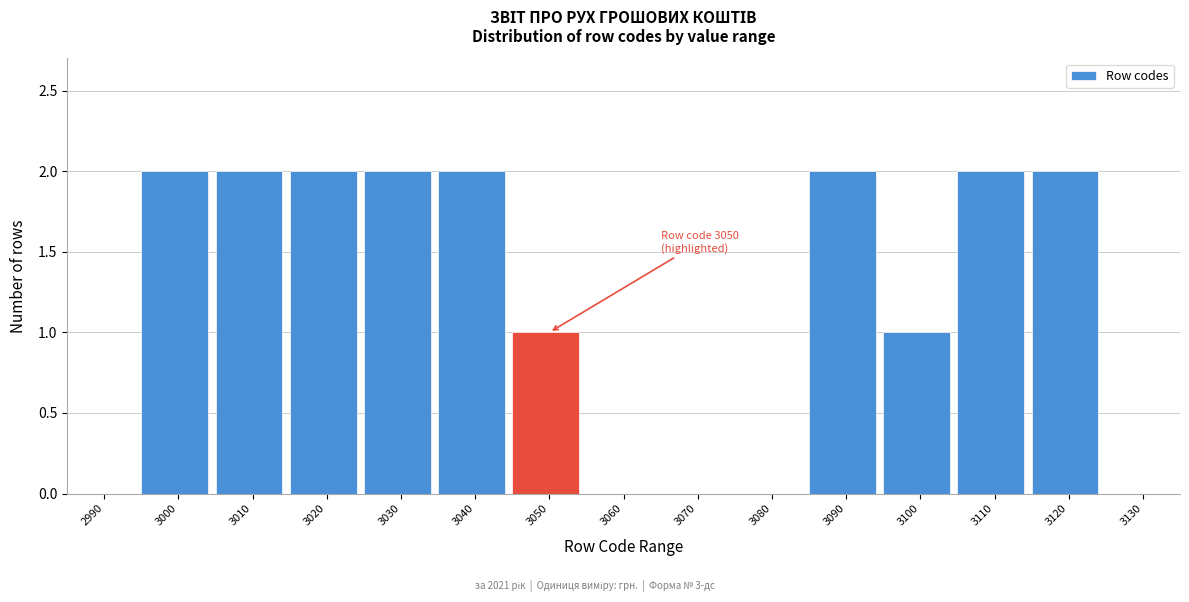

Reading right to left, list all the values displayed in this chart.

3130=0	3120=2	3110=2	3100=1	3090=2	3080=0	3070=0	3060=0	3050=1	3040=2	3030=2	3020=2	3010=2	3000=2	2990=0